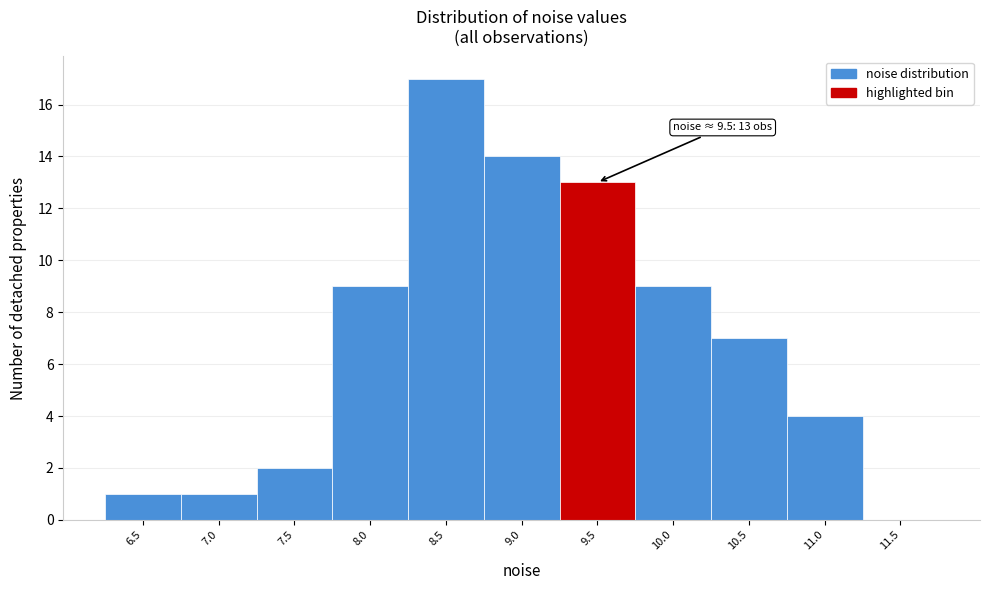

Reading left to right, transcribe all the data shown in this chart.

6.5=1	7.0=1	7.5=2	8.0=9	8.5=17	9.0=14	9.5=13	10.0=9	10.5=7	11.0=4	11.5=0